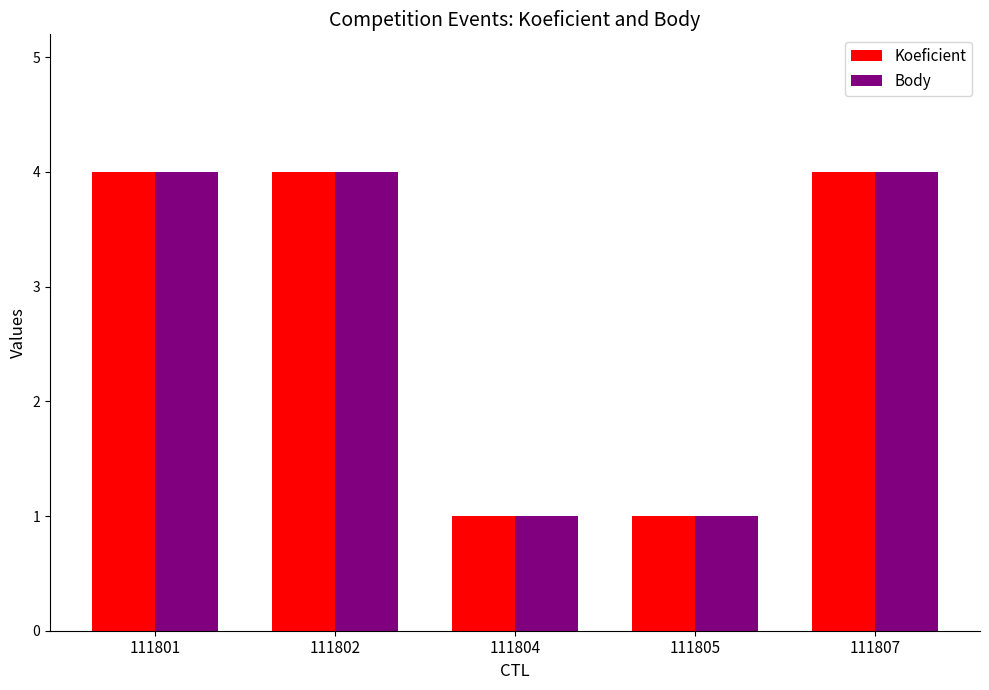

What is the value of the Body bar at the 5th from the left?

4